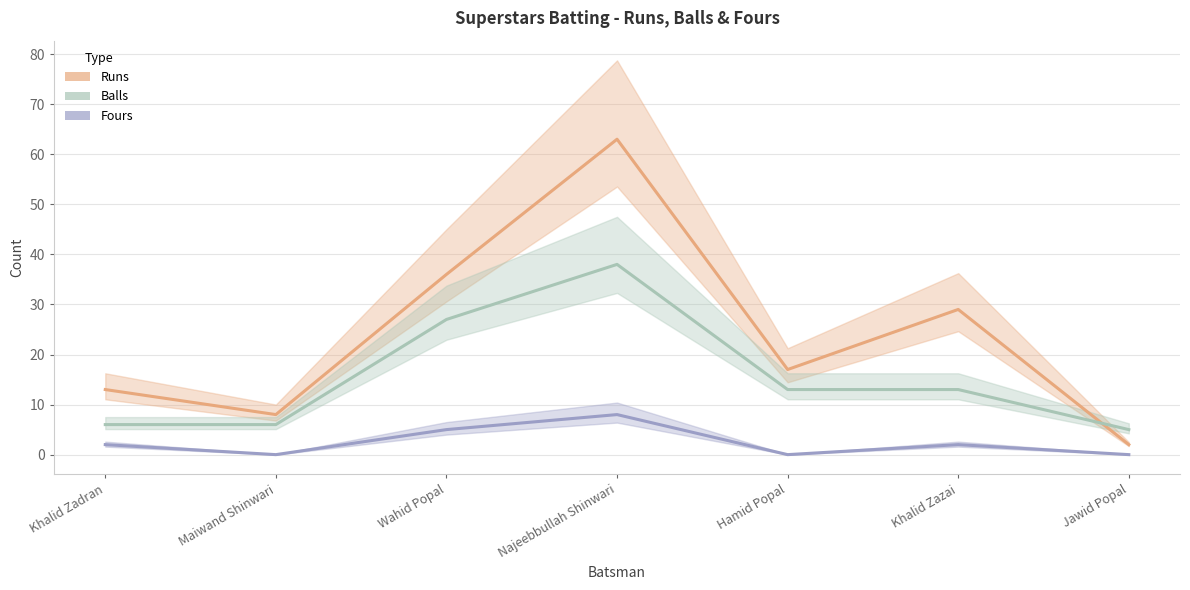

Rank the series by their maximum value, from highest to lowest.

Runs, Balls, Fours